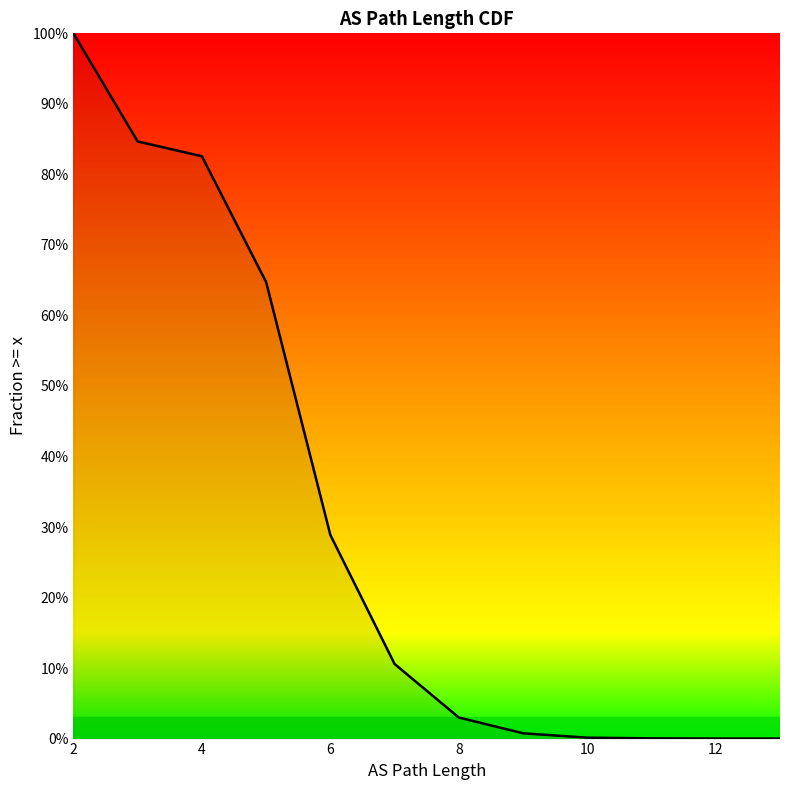

The chart shows a value of 1.0 at 2. True or false?

True